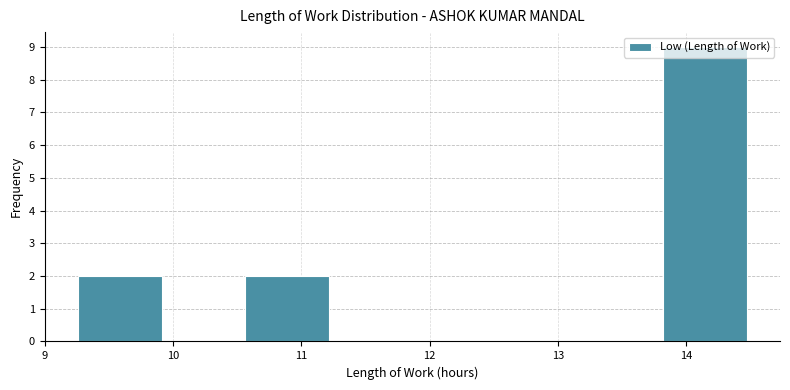

Reading left to right, list every bar in this chart as the range it spans on the x-axis followed by its height. Neither the bar edges nor the heights are printed on the chart, so give them approximately, as read against the axes.

9.3 to 9.9: 2
9.9 to 10.6: 0
10.6 to 11.2: 2
11.2 to 11.9: 0
11.9 to 12.5: 0
12.5 to 13.2: 0
13.2 to 13.8: 0
13.8 to 14.5: 9